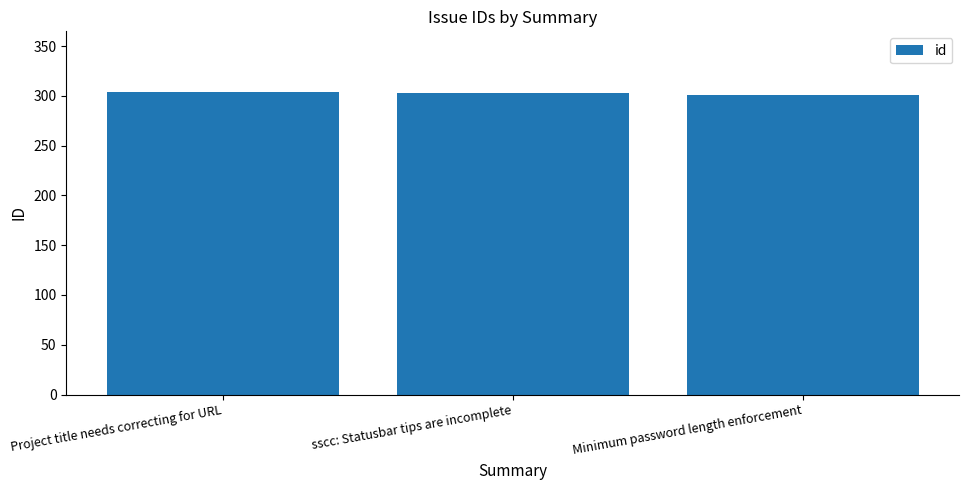

What is the value of the 1st bar from the left?

304